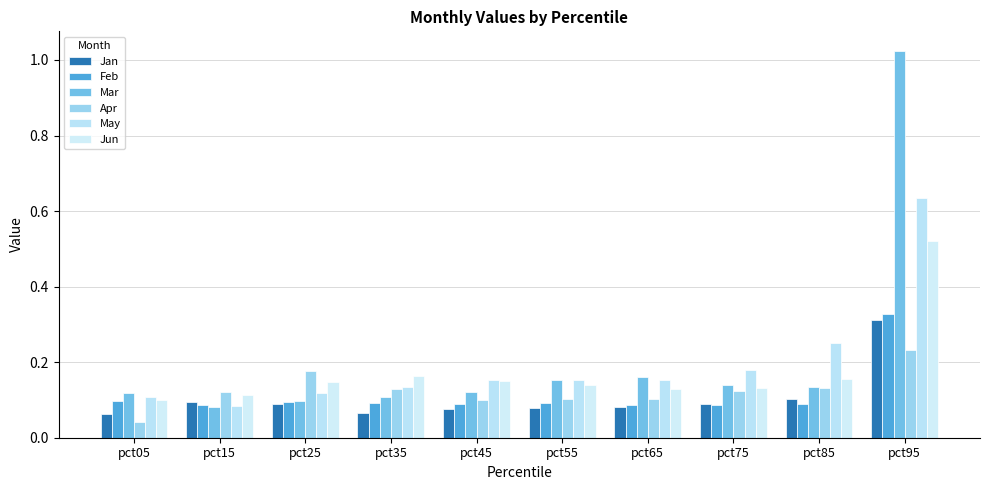

What is the sum of all Feb values?

1.1